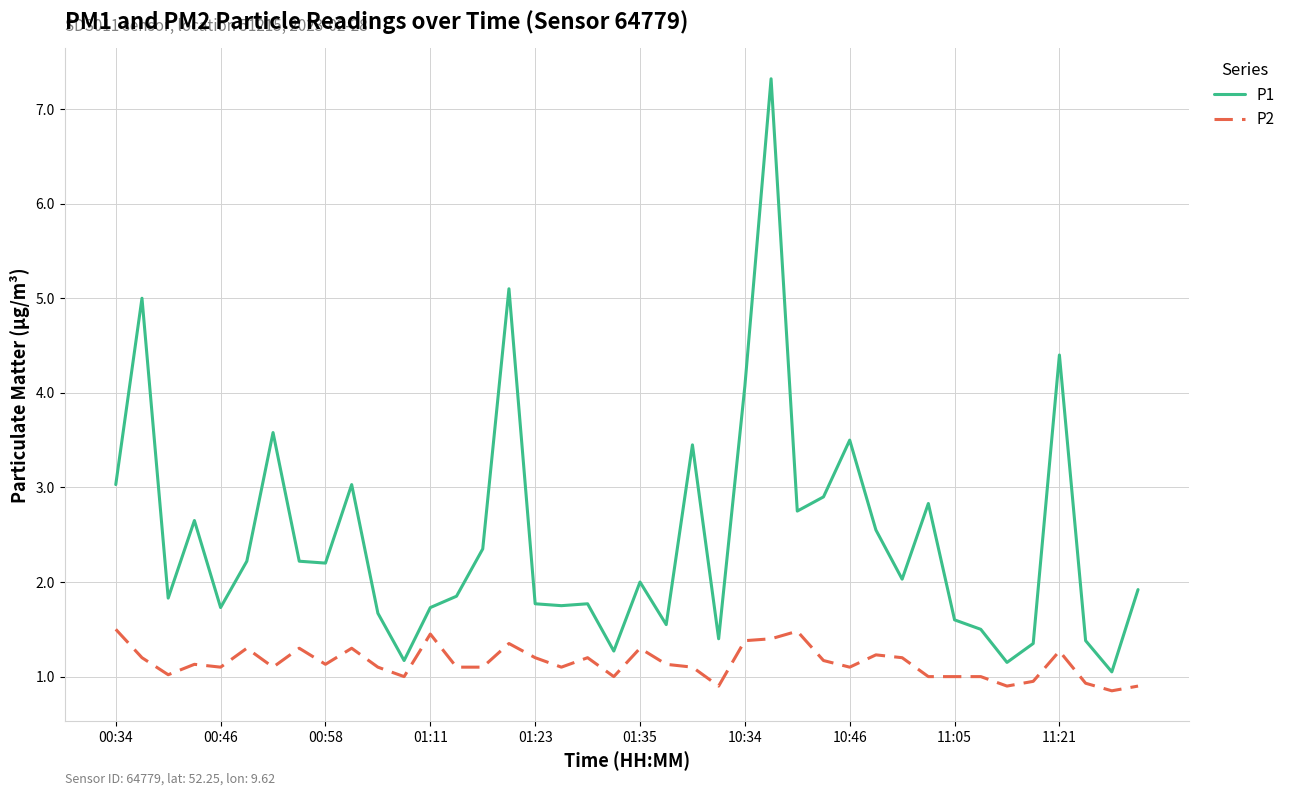

True or false: P2 and P1 cross at least once.

False